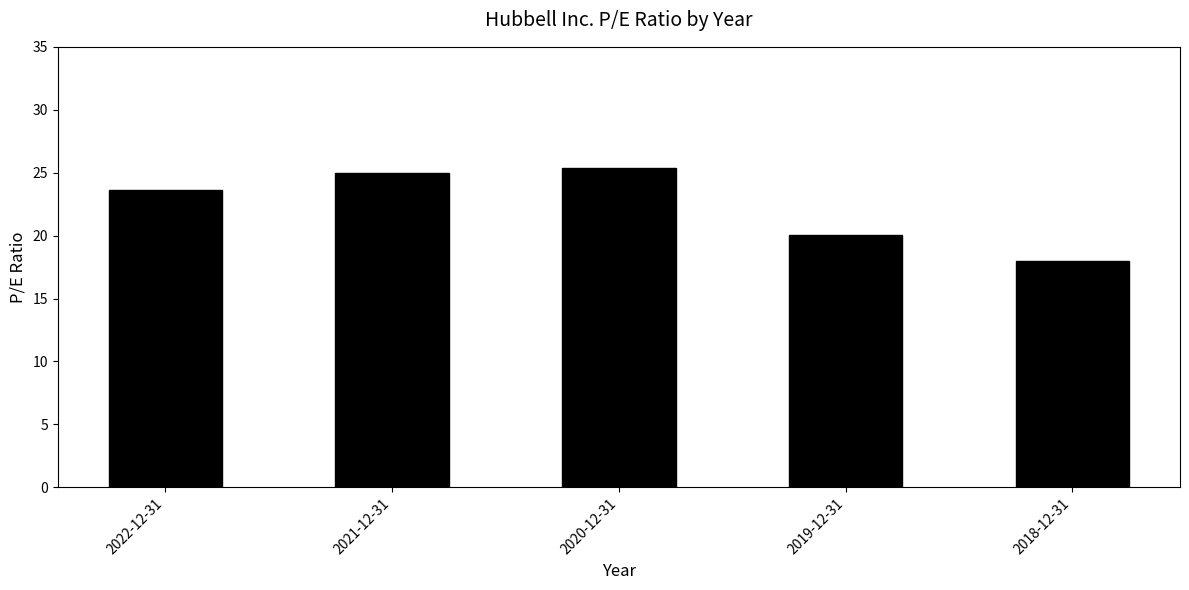

Is it true that the value at 2018-12-31 is 18.0?

True